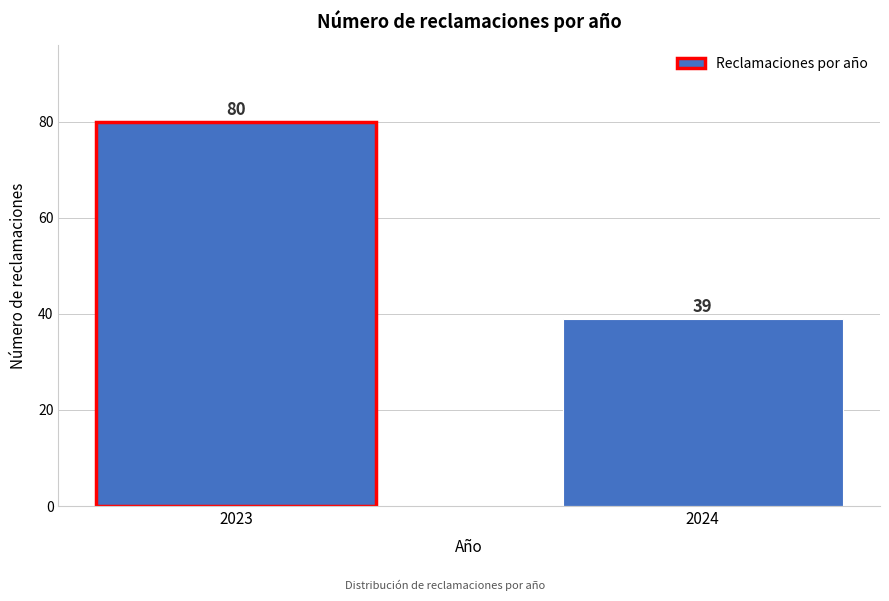

Reading right to left, transcribe all the data shown in this chart.

2024=39	2023=80